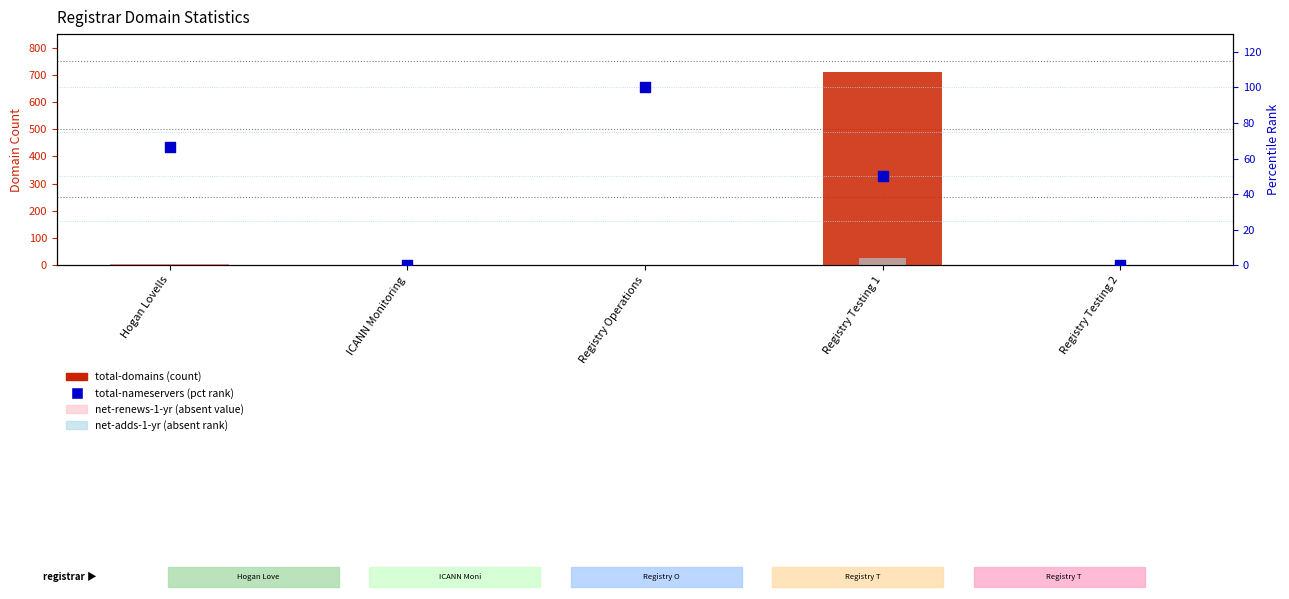

Which series reaches the minimum Y coordinate?

total-nameservers (pct rank)